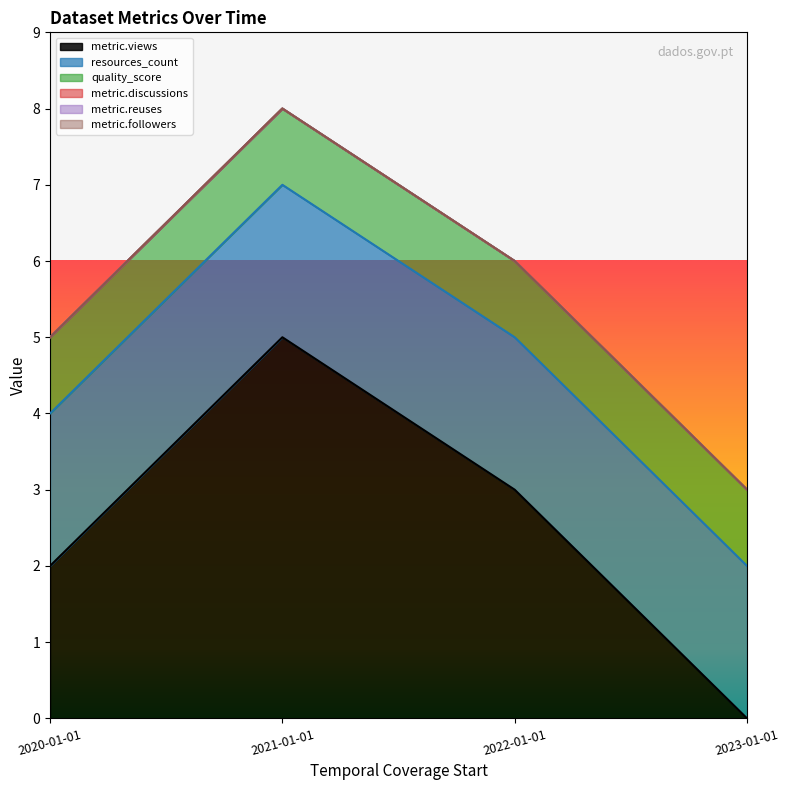

True or false: metric.followers and metric.reuses cross at least once.

False